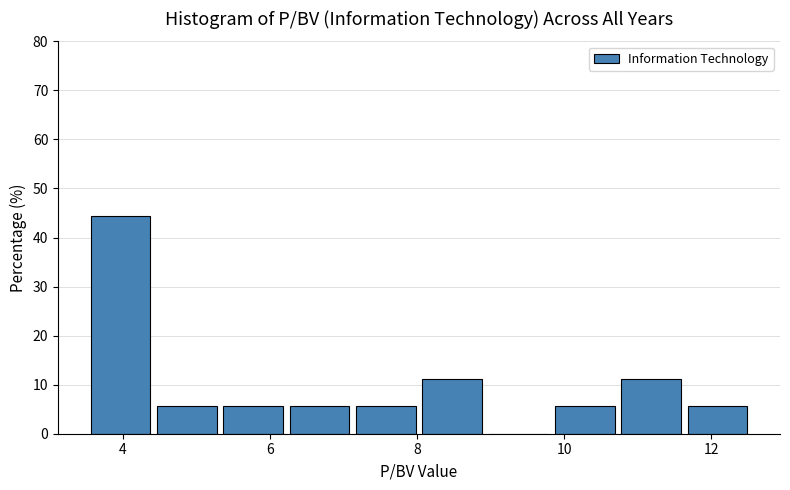

Reading left to right, list every bar in this chart as the range it spans on the x-axis followed by its height. Neither the bar edges nor the heights are printed on the chart, so give them approximately, as read against the axes.

3.6 to 4.4: 44
4.4 to 5.4: 6
5.4 to 6.2: 6
6.2 to 7.2: 6
7.2 to 8.0: 6
8.0 to 9.0: 11
9.0 to 9.8: 0
9.8 to 10.8: 6
10.8 to 11.6: 11
11.6 to 12.6: 6